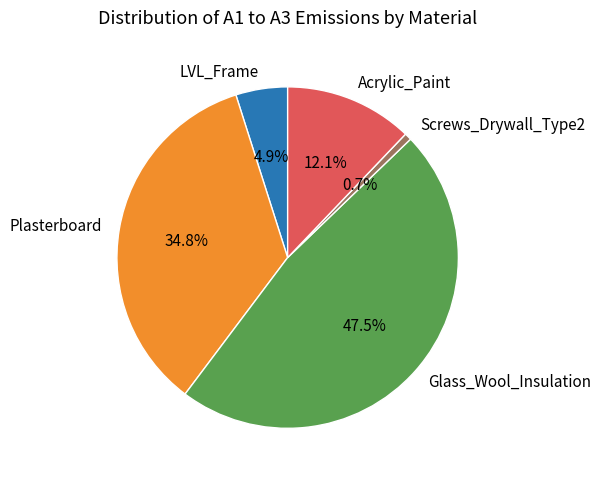

Combined, do Glass_Wool_Insulation and Acrylic_Paint account for over 50%?

Yes